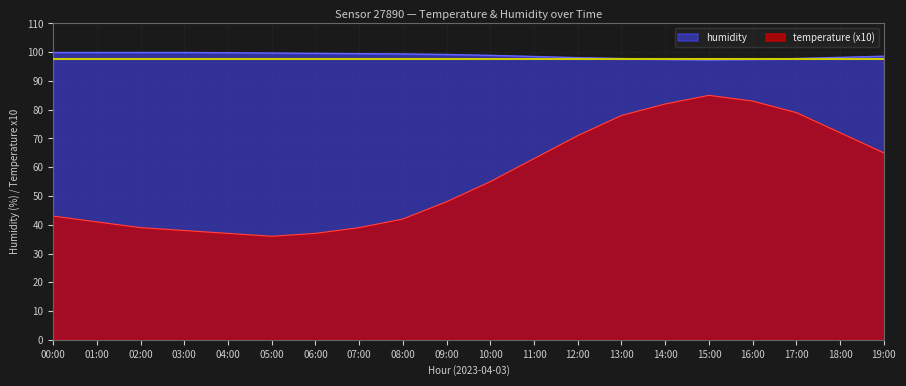

Rank the series at 11:00 from highest to lowest value.

humidity, temperature (x10)